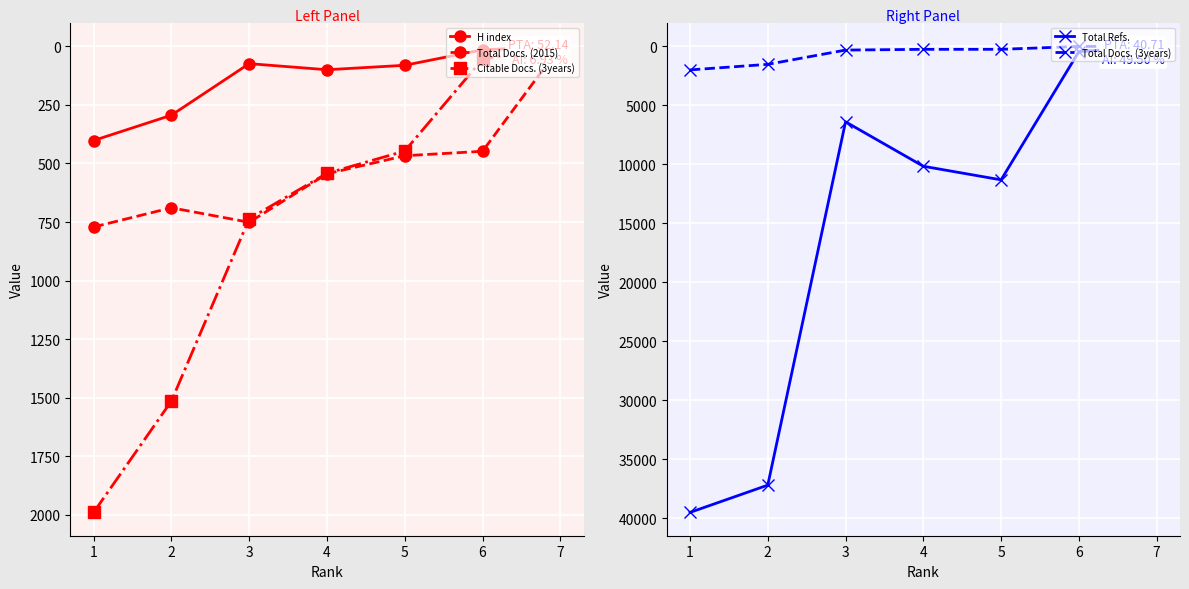

At which label does H index reach its minimum?

7